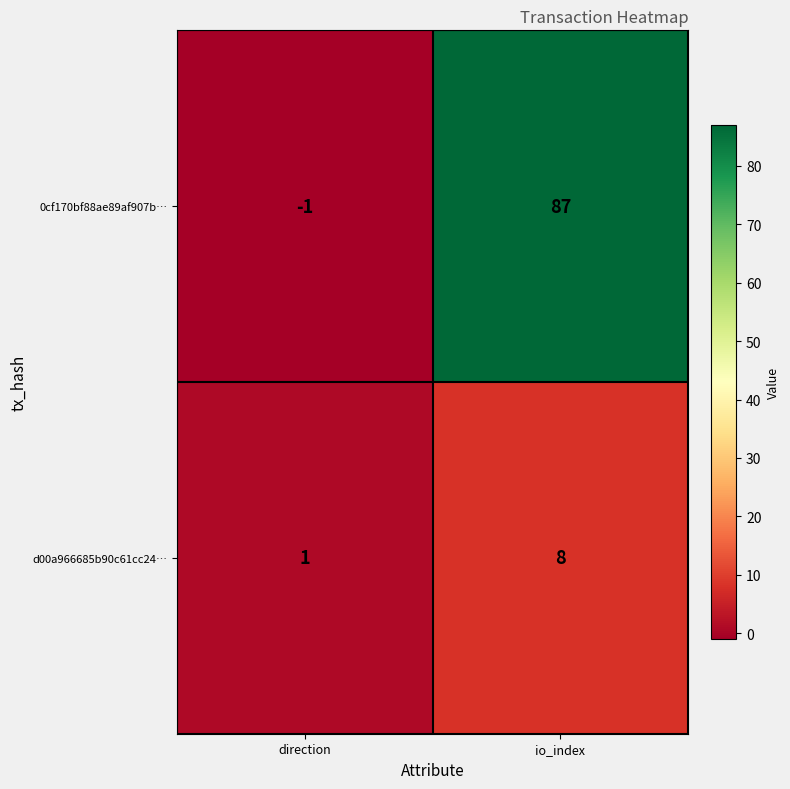

How many negative values does the 0cf170bf88ae89af907b… series have?

1